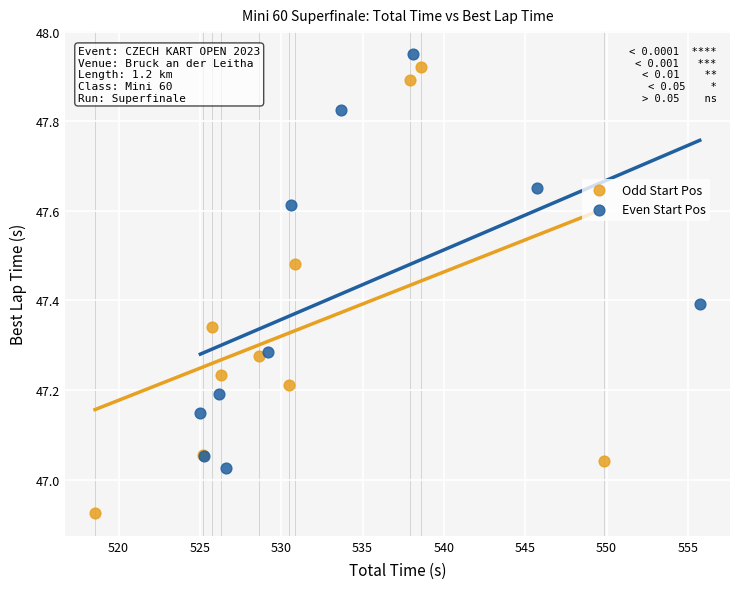

Which series has the widest spread of Y values?

Odd Start Pos